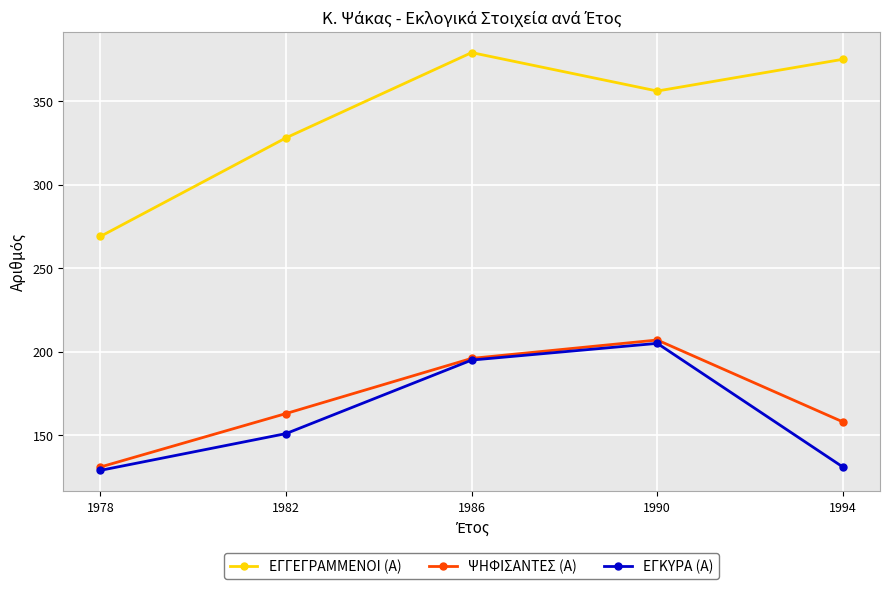

The ΕΓΓΕΓΡΑΜΜΕΝΟΙ (Α) series shows 115 at 1994. True or false?

False